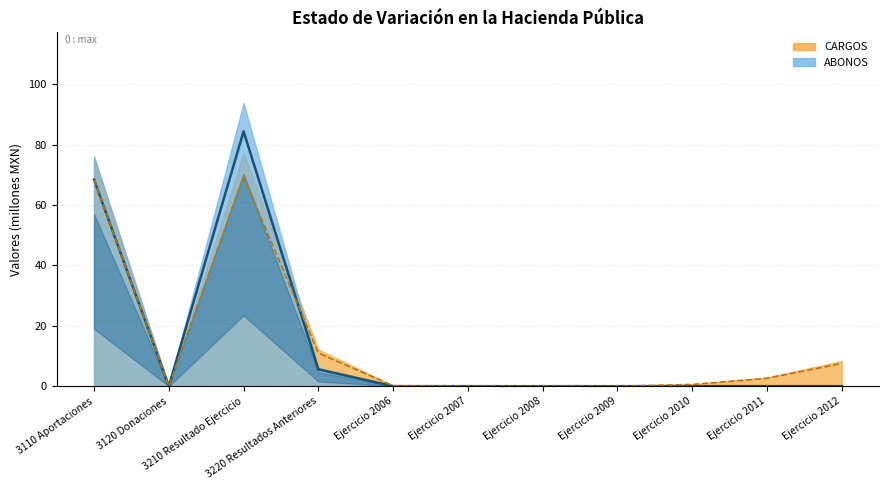

At which label does CARGOS reach its peak?

3210 Resultado Ejercicio